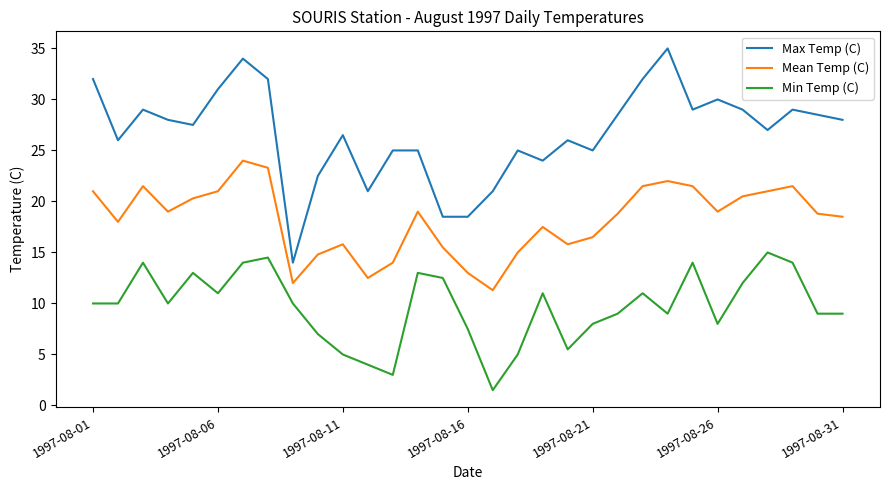

What is the difference between the maximum and minimum values in the Max Temp (C) series?

21.0